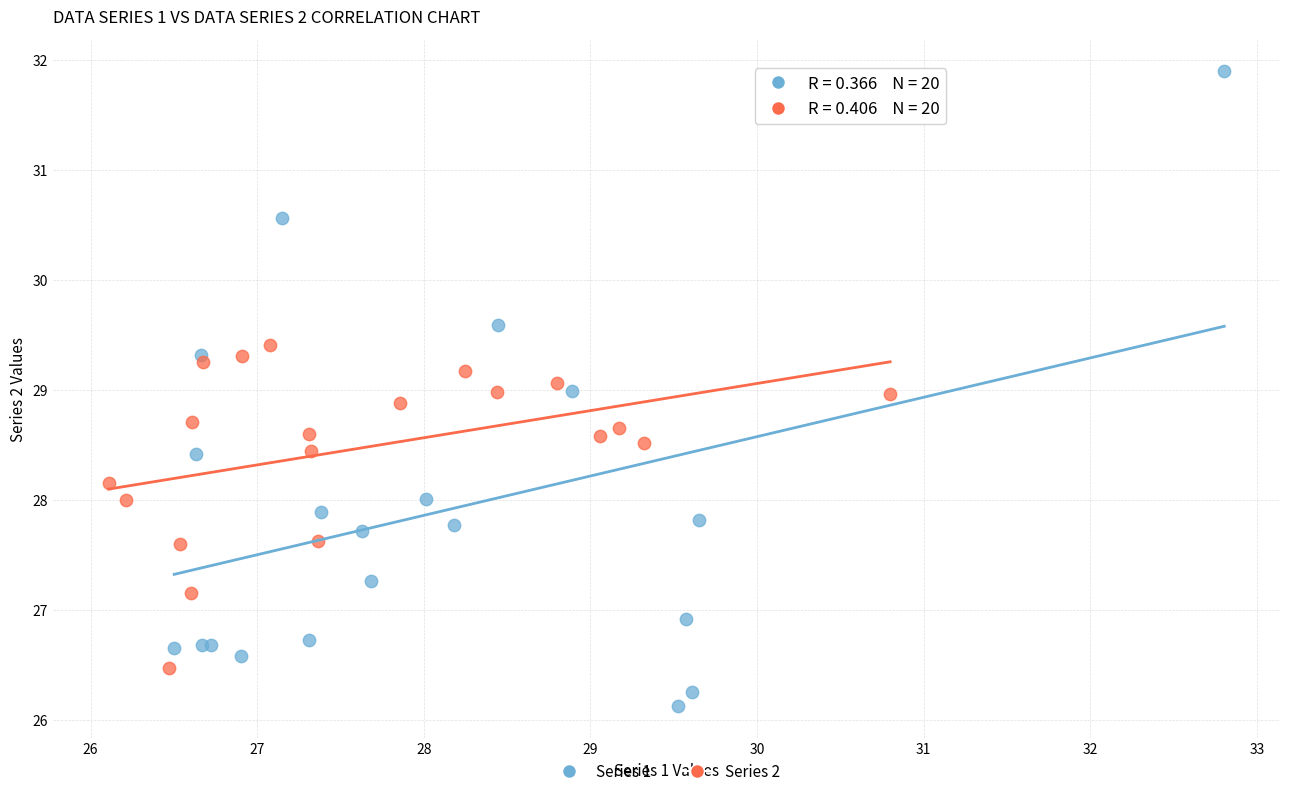

Which series reaches the maximum Y coordinate?

Series 1